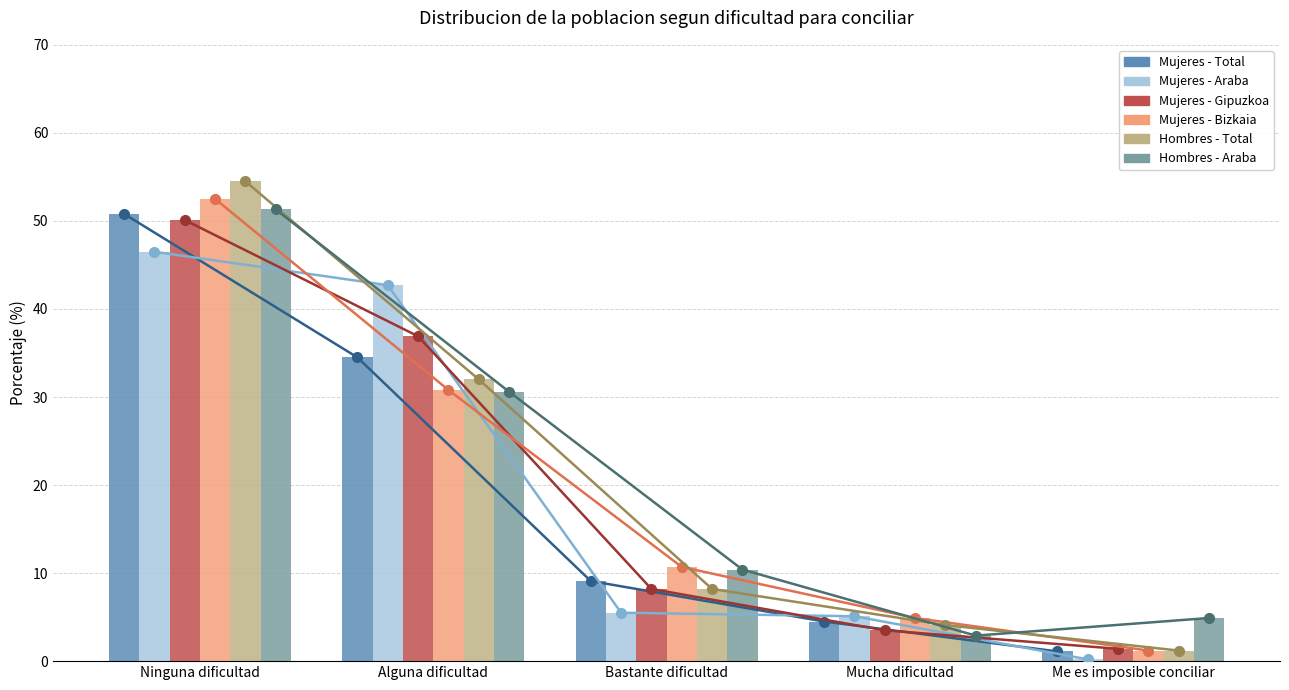

At which category is the sum across all series the highest?

Ninguna dificultad